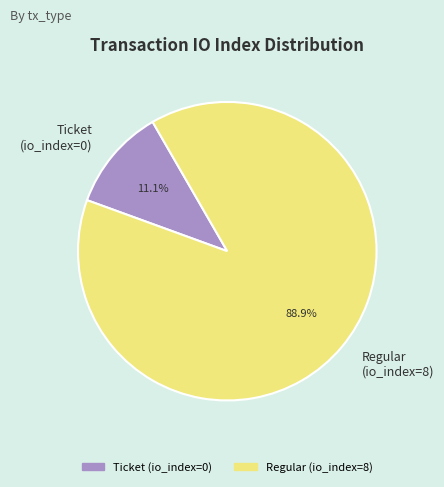

Rank the categories by value from highest to lowest.

Regular (io_index=8), Ticket (io_index=0)